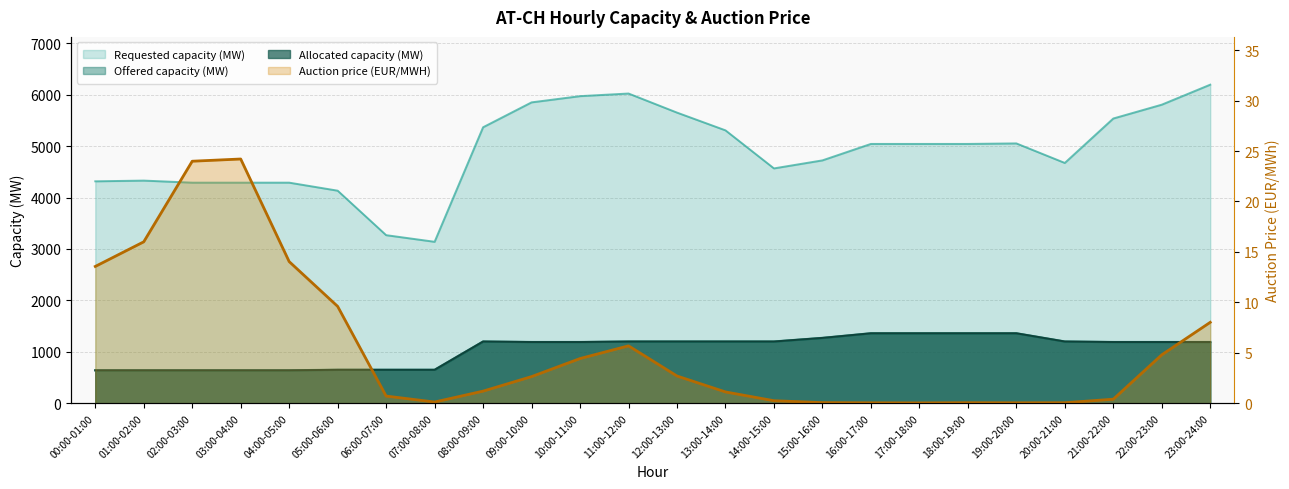

How many lines are shown in the chart?

4